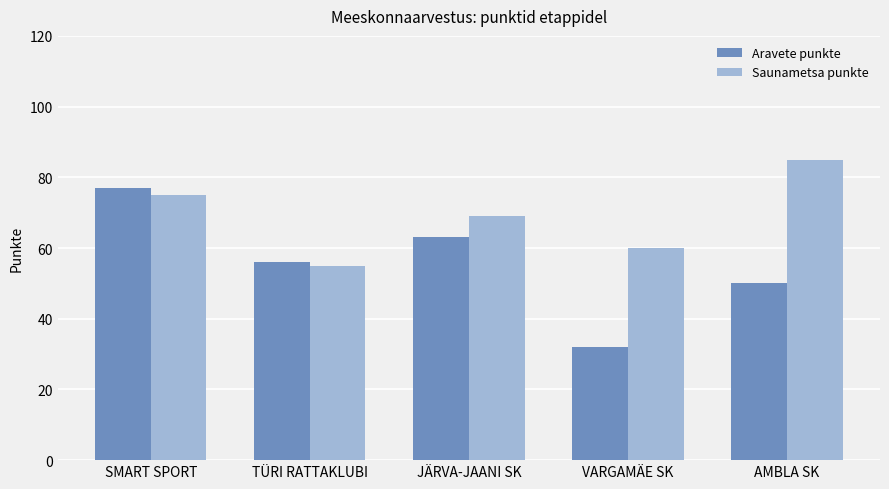

What is the difference between the maximum and minimum values in the Saunametsa punkte series?

30